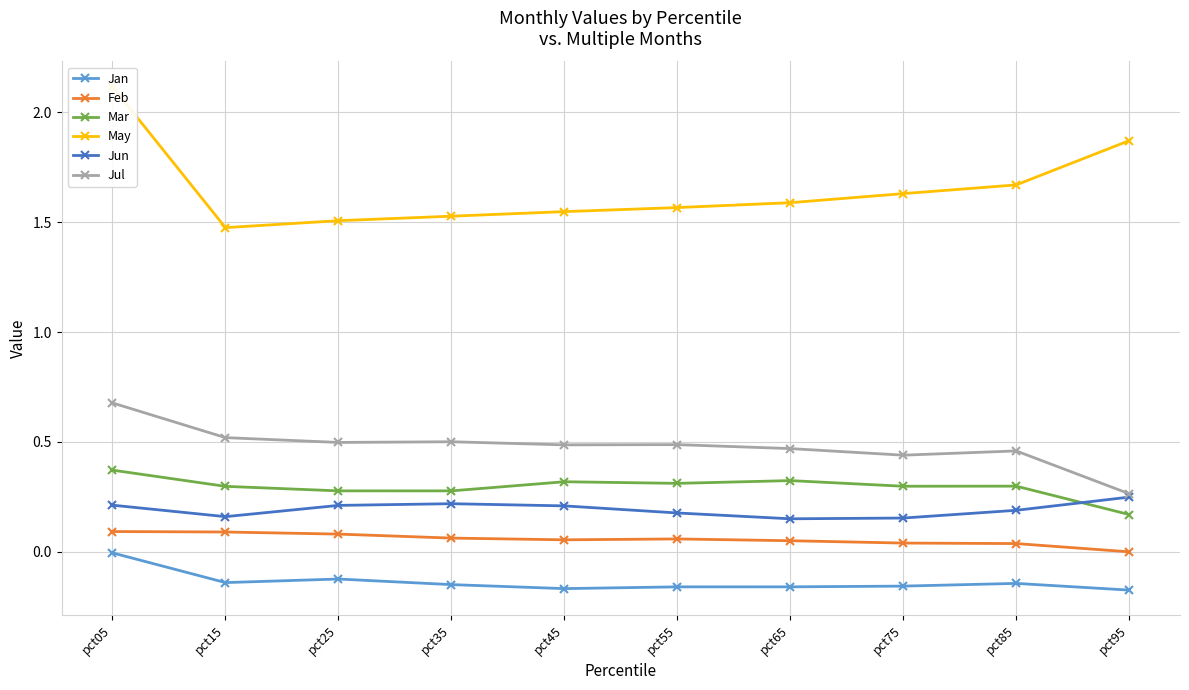

What is the difference between the second highest and second lowest values in the Jul series?

0.1